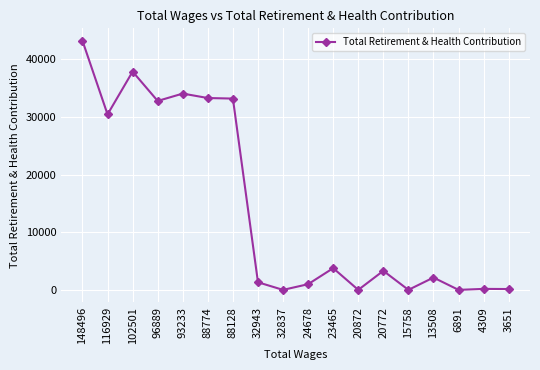

How many lines are shown in the chart?

1